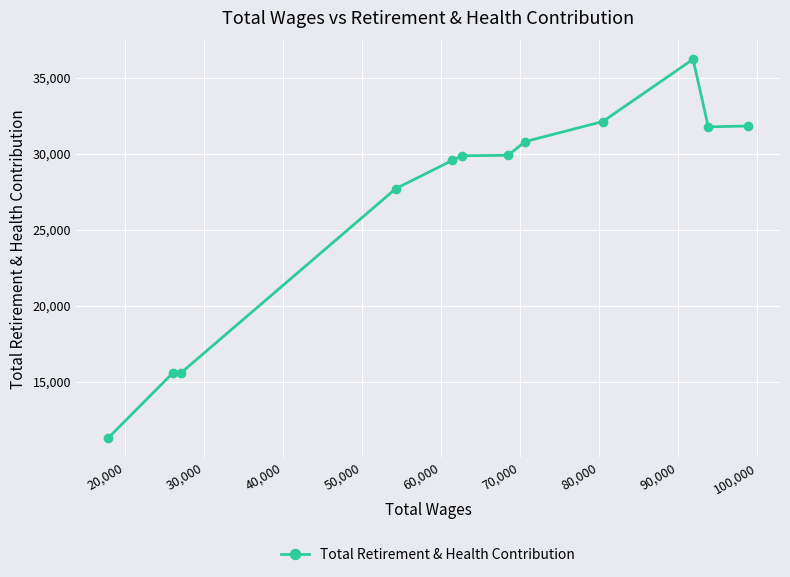

True or false: the data has more than 2 interior local peaks.

False